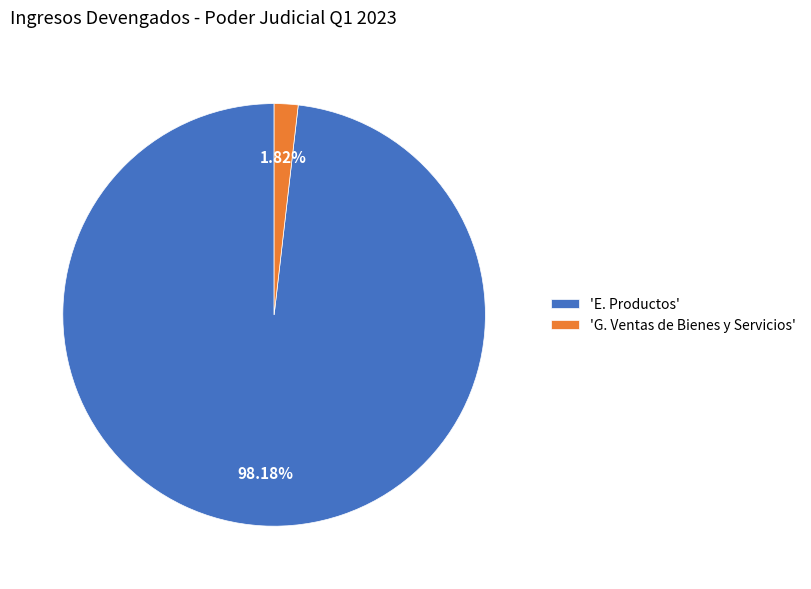

Does 'G. Ventas de Bienes y Servicios' account for over 50% of the chart?

No